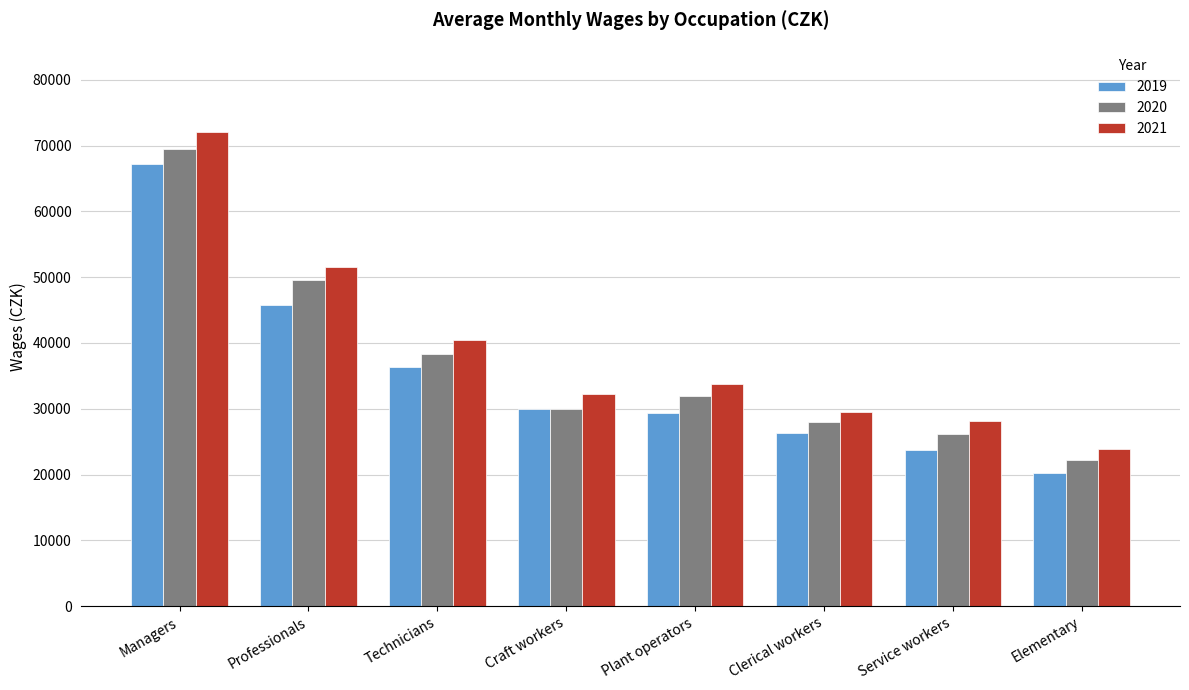

What is the difference between the 2020 values at Plant operators and Managers?

37557